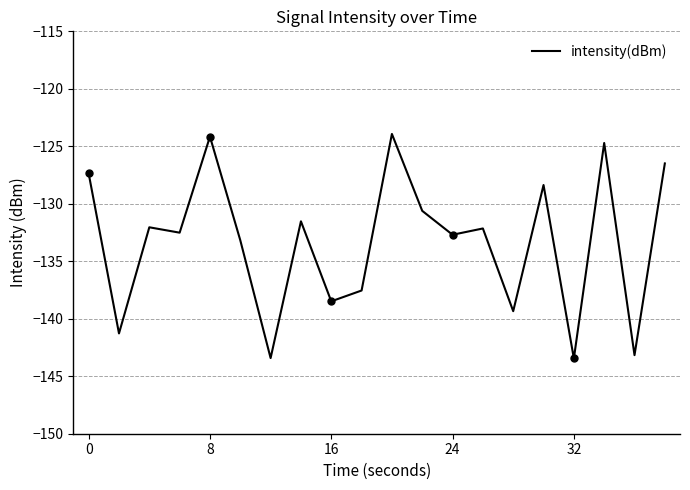

The value at 0 is -171.9. True or false?

False